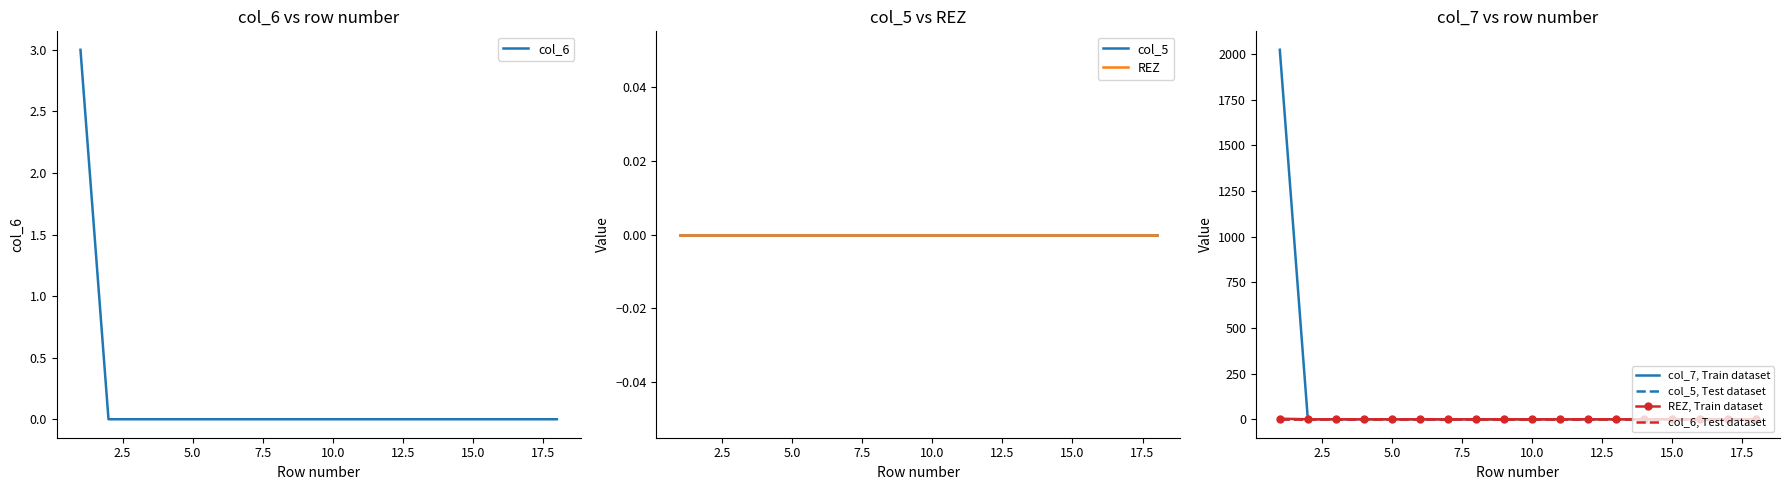

How many positive values does the col_7 series have?

1